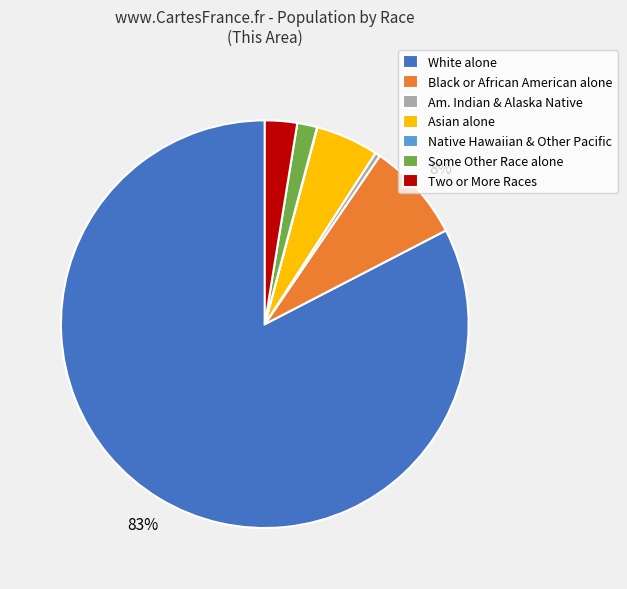

The Black or African American alone slice represents 8% of the pie. True or false?

True